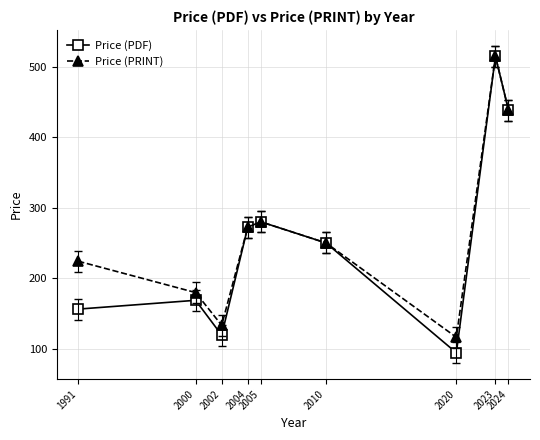

How many interior local valleys does the Price (PRINT) series have?

2